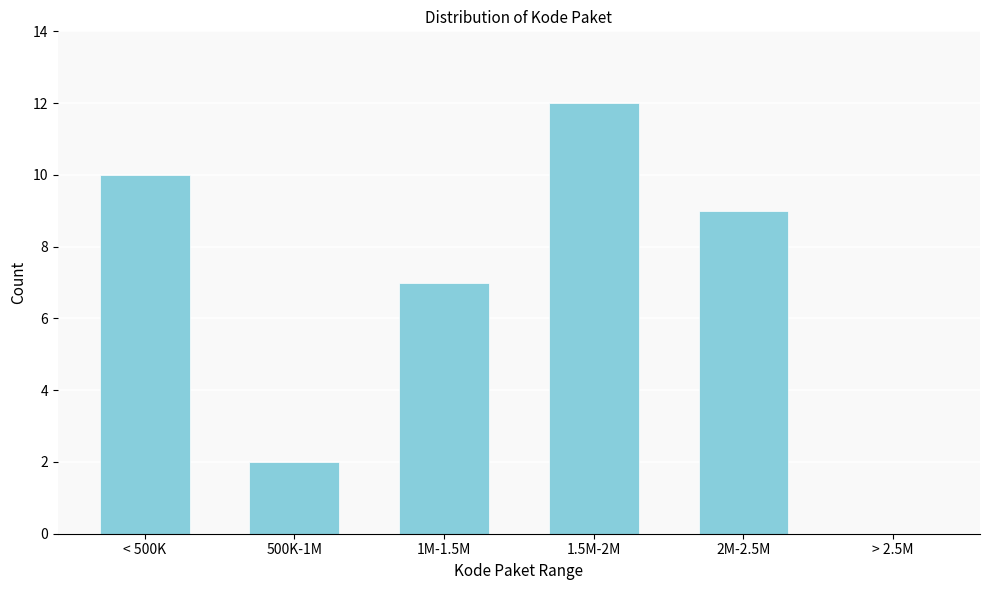

Reading left to right, list all the values displayed in this chart.

< 500K=10	500K-1M=2	1M-1.5M=7	1.5M-2M=12	2M-2.5M=9	> 2.5M=0